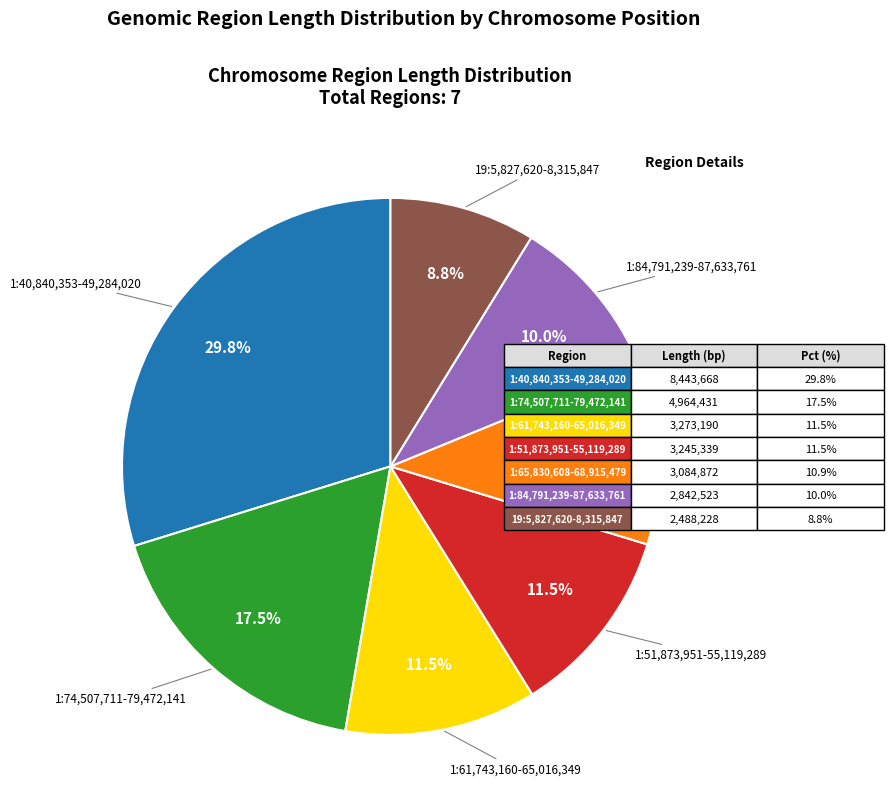

Does any single category account for the majority?

No